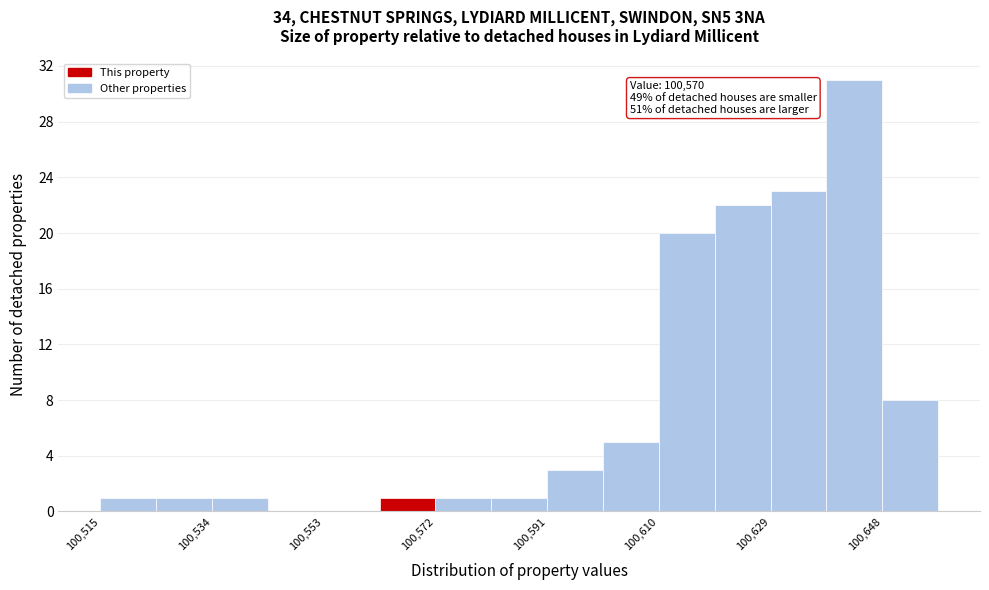

Which range on the x-axis has the tallest bar?

100640 to 100648